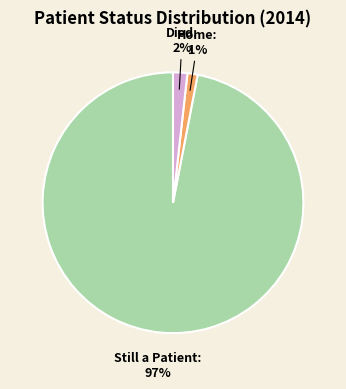

To the nearest percent, what is the average slice percentage?

33%